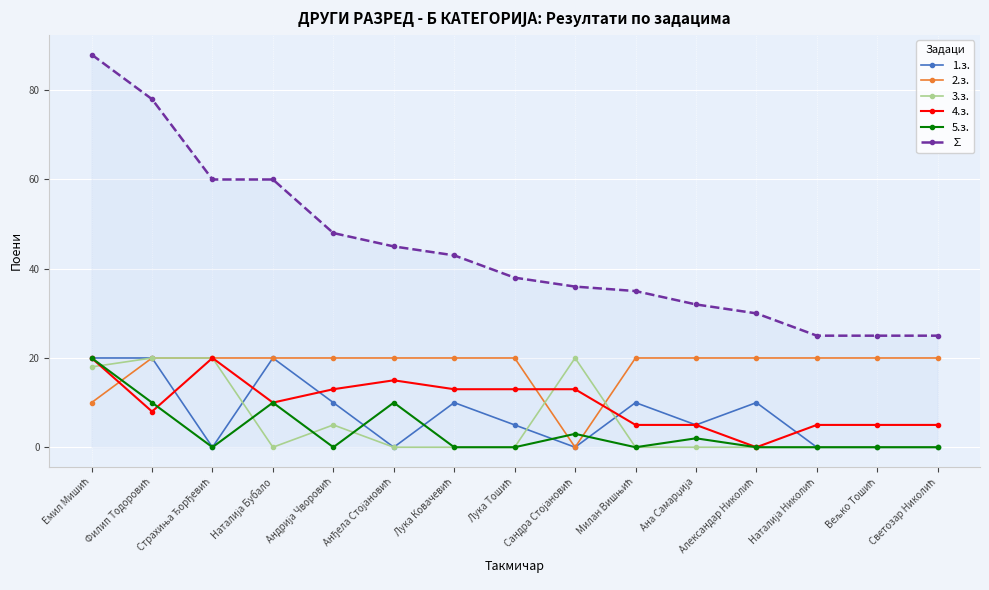

True or false: ∑ and 4.з. cross at least once.

False